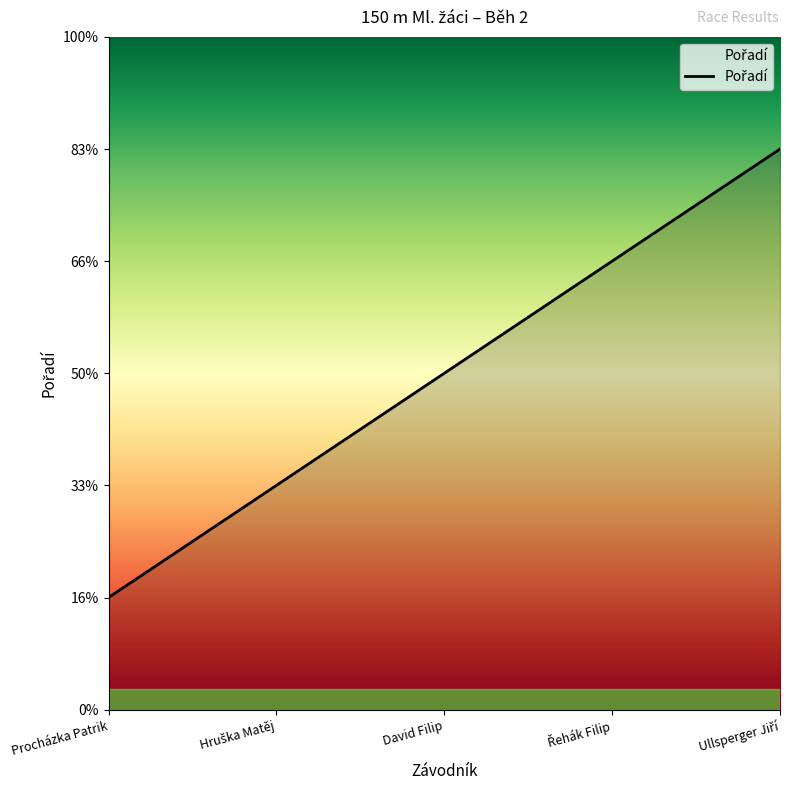

What is the value of the 2nd point from the left?

2